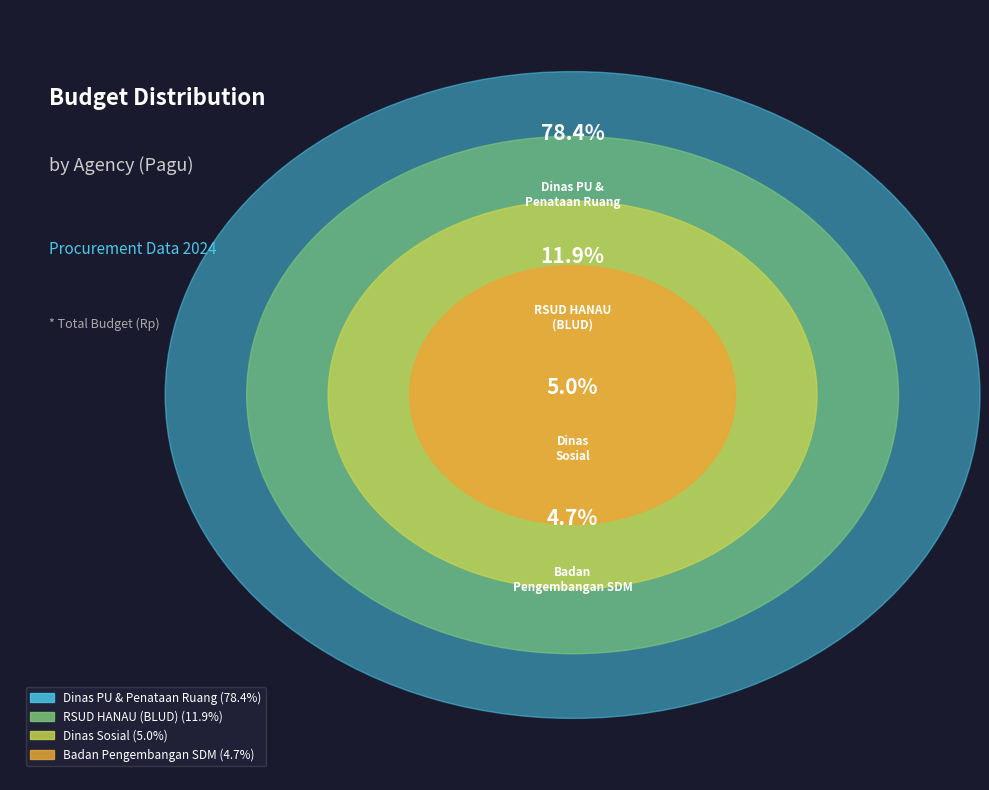

Is Dinas Sosial the majority of the pie?

No